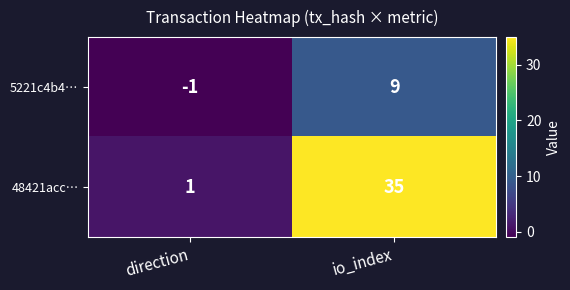

Rank the series by their average value, from highest to lowest.

48421acc…, 5221c4b4…